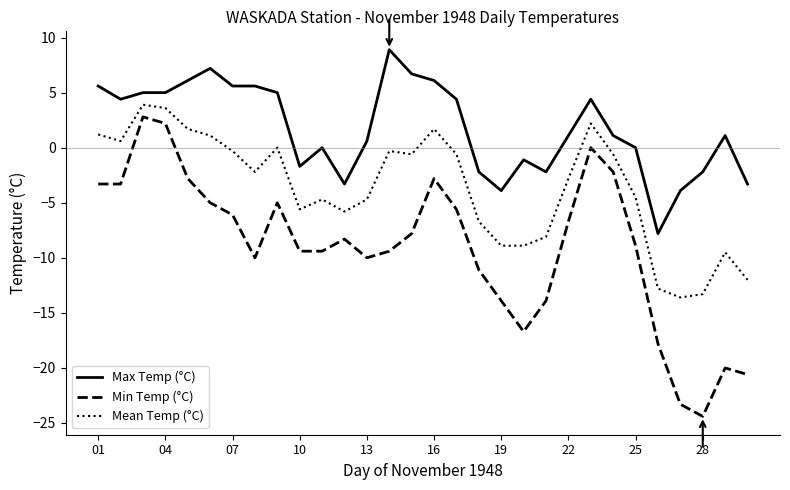

What is the difference between the second highest and second lowest values in the Min Temp (°C) series?

25.5